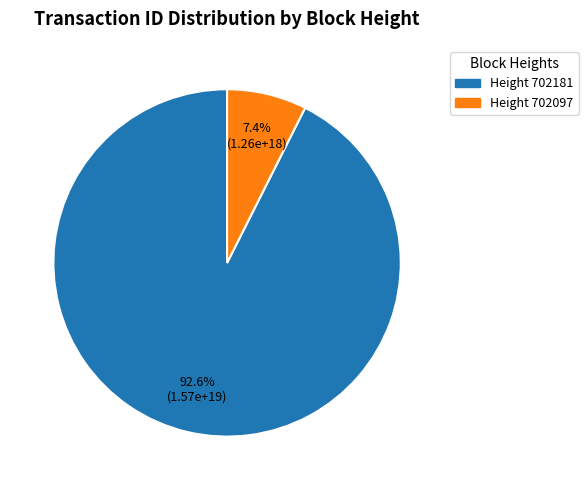

Does any single category account for the majority?

Yes